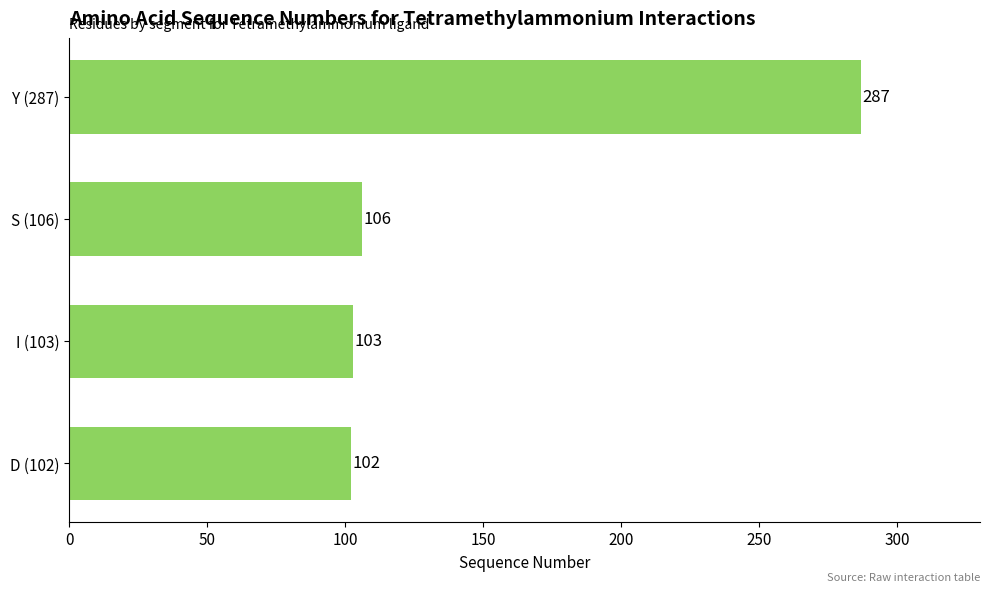

Is it true that the value at D (102) is 53?

False